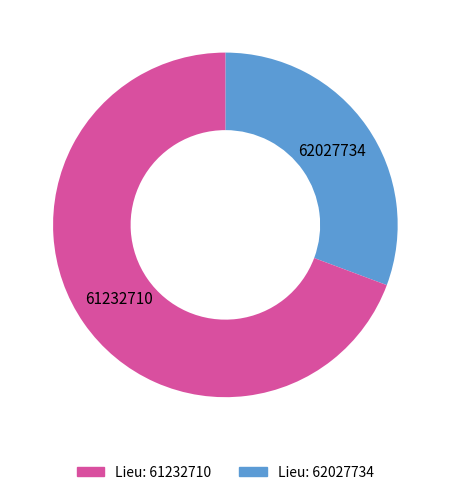

Rank the categories by value from lowest to highest.

62027734, 61232710